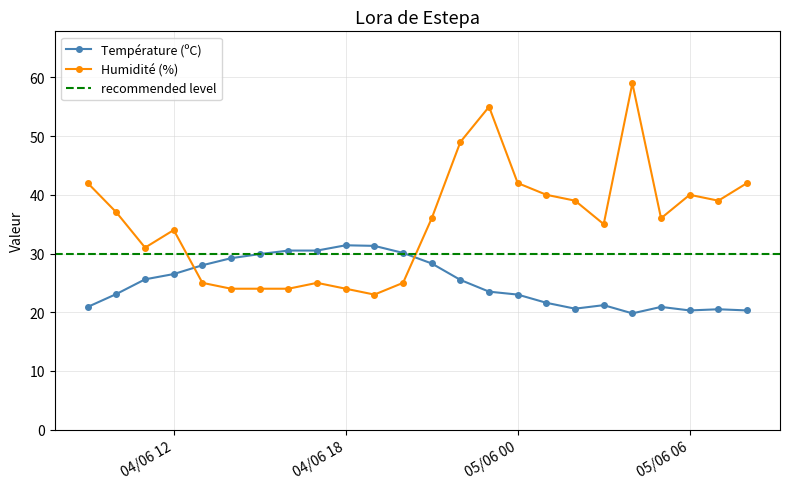

What is the approximate value of Température (ºC) at 04/06/2024 19:00?

31.3